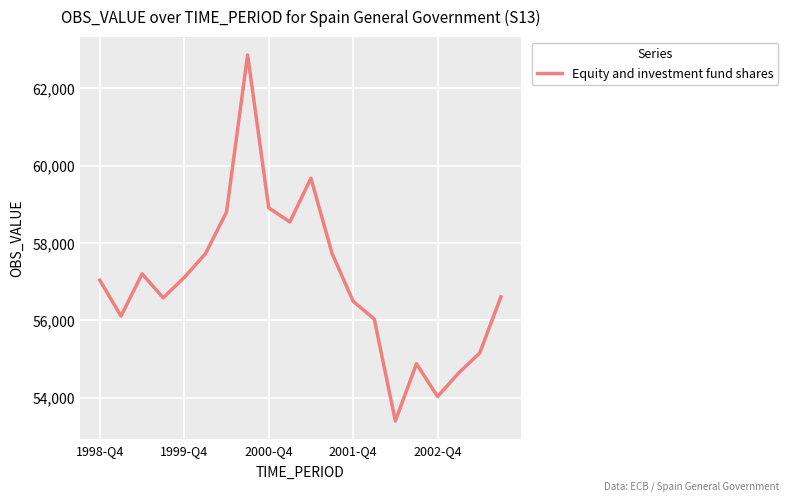

What is the difference between the maximum and minimum values?

9473